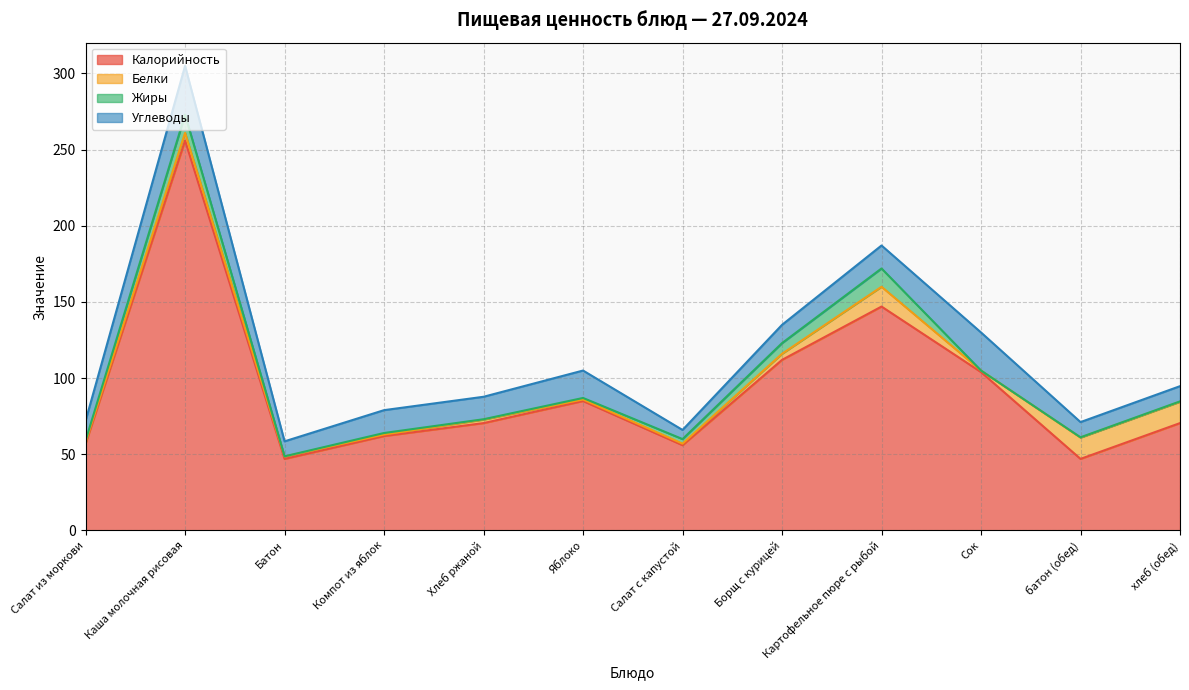

Reading left to right, extract all data points from this chart.

Калорийность: Салат из моркови=57.0	Каша молочная рисовая=256.0	Батон=47.0	Компот из яблок=62.0	Хлеб ржаной=70.5	Яблоко=85.0	Салат с капустой=56.0	Борщ с курицей=112.0	Картофельное пюре с рыбой=147.0	Сок=104.0	батон (обед)=47.0	хлеб (обед)=70.5
Белки: Салат из моркови=1.0	Каша молочная рисовая=5.0	Батон=1.5	Компот из яблок=1.0	Хлеб ржаной=2.3	Яблоко=1.0	Салат с капустой=1.0	Борщ с курицей=4.0	Картофельное пюре с рыбой=13.0	Сок=1.0	батон (обед)=14.0	хлеб (обед)=14.0
Жиры: Салат из моркови=1.0	Каша молочная рисовая=12.0	Батон=0.2	Компот из яблок=1.0	Хлеб ржаной=0.2	Яблоко=1.0	Салат с капустой=3.0	Борщ с курицей=7.0	Картофельное пюре с рыбой=12.0	Сок=0.0	батон (обед)=0.2	хлеб (обед)=0.2
Углеводы: Салат из моркови=13.0	Каша молочная рисовая=32.0	Батон=9.8	Компот из яблок=15.0	Хлеб ржаной=14.8	Яблоко=18.0	Салат с капустой=6.0	Борщ с курицей=12.0	Картофельное пюре с рыбой=15.1	Сок=25.0	батон (обед)=10.0	хлеб (обед)=10.0